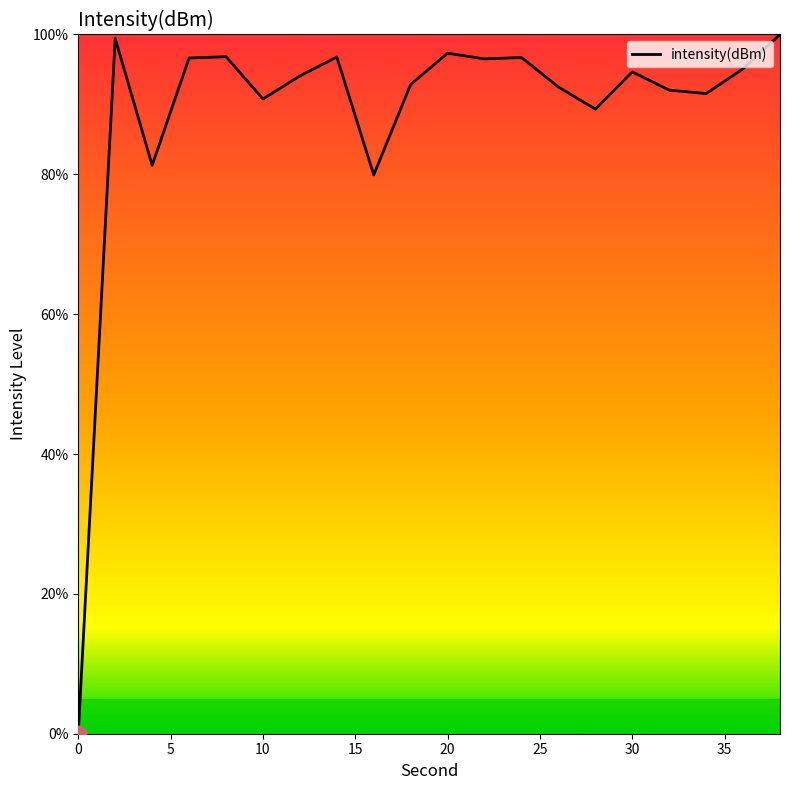

What is the maximum value shown in the chart?

100.0